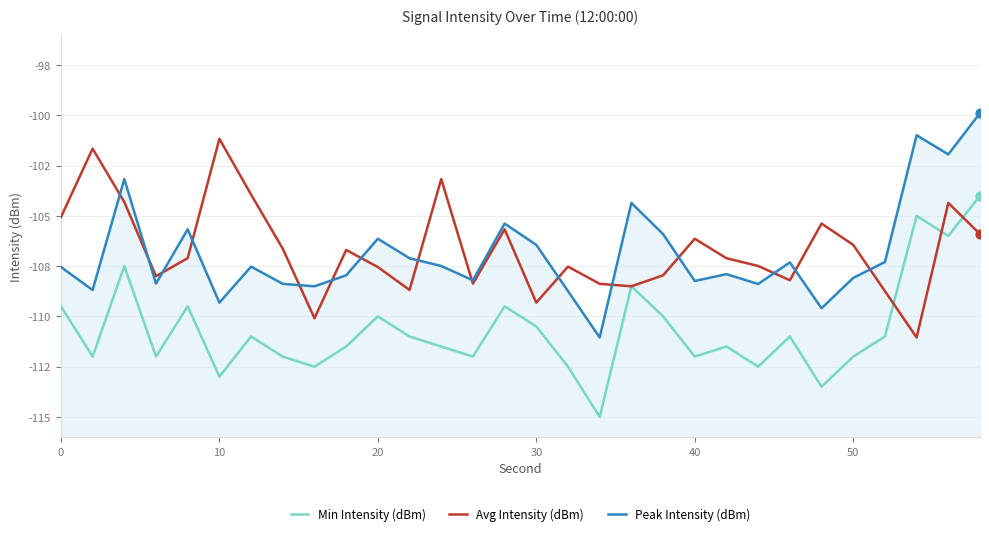

Which series reaches the maximum Y coordinate?

Peak Intensity (dBm)